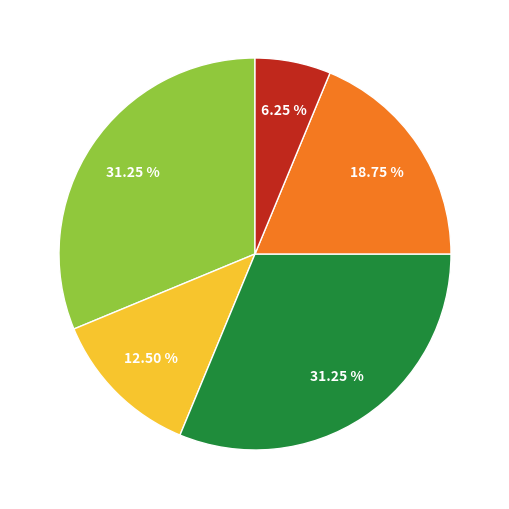

Does any single category account for the majority?

No